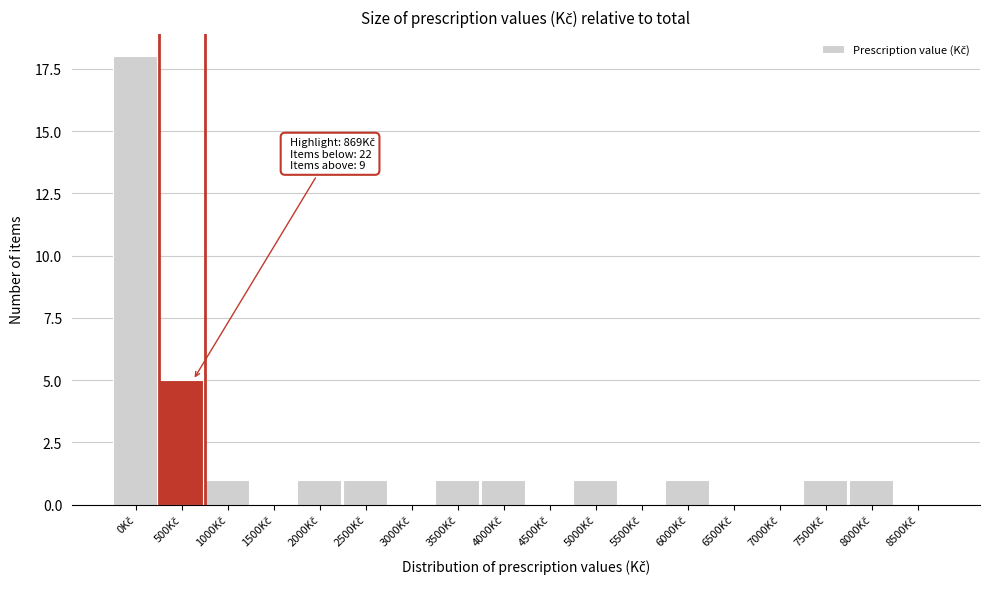

What is the sum of all values?

32